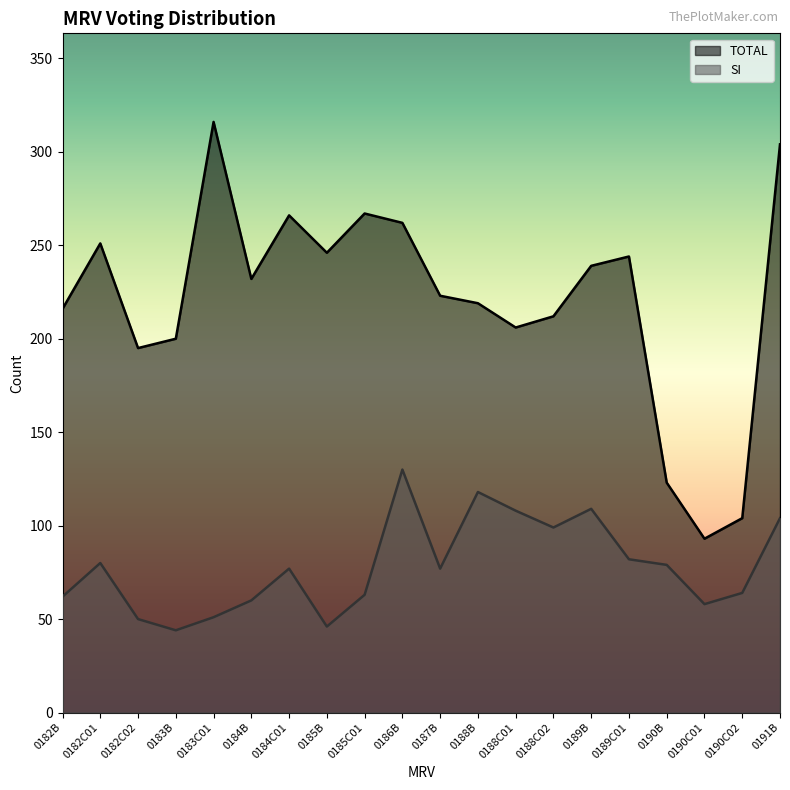

Rank the series by their maximum value, from lowest to highest.

SI, TOTAL